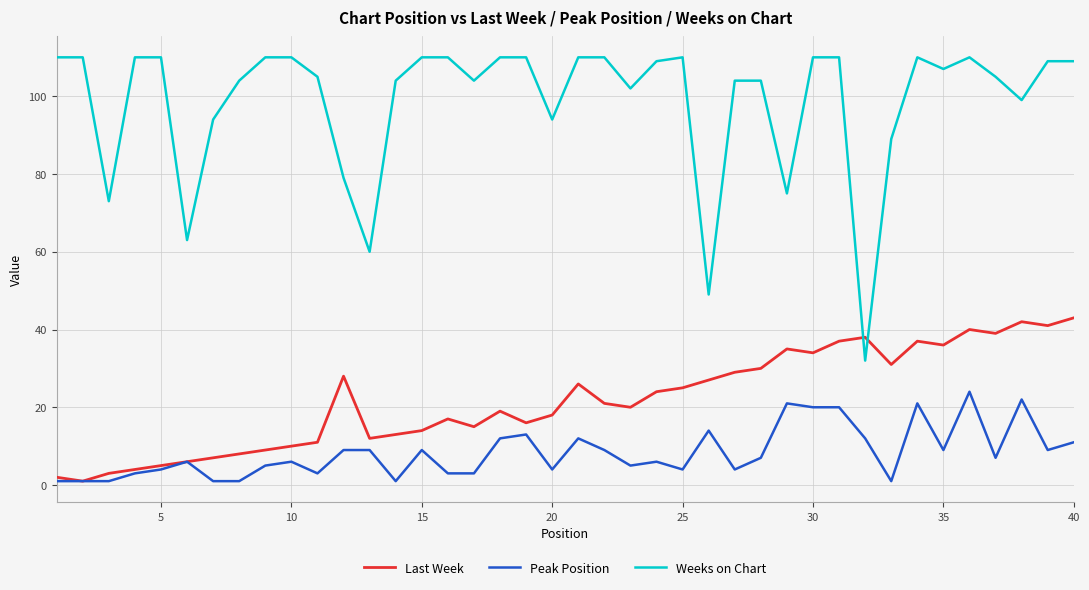

What is the smallest value displayed?

1